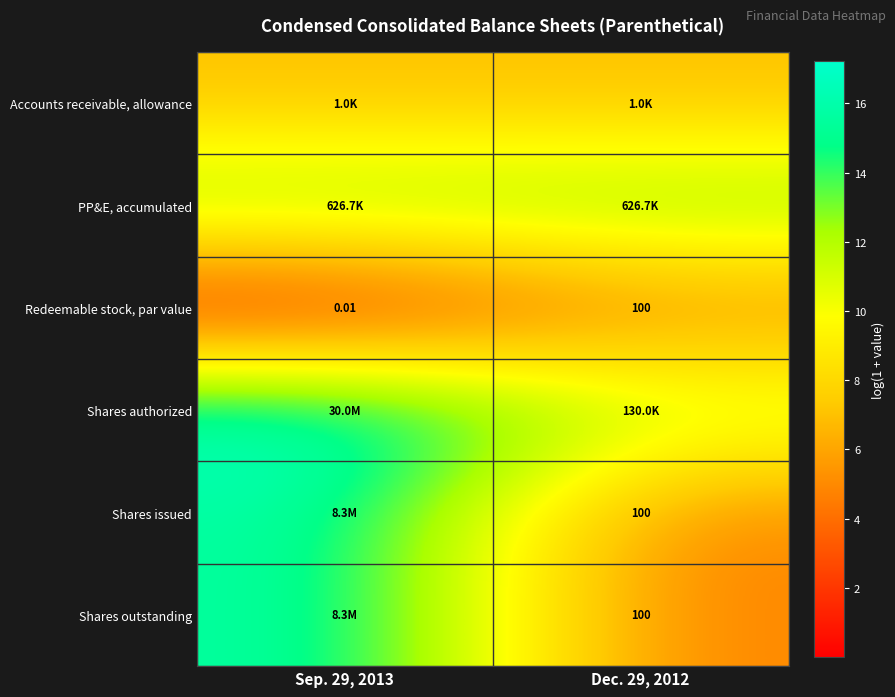

Is the value of Redeemable stock, par value at Sep. 29, 2013 greater than the value of Shares outstanding at Dec. 29, 2012?

No